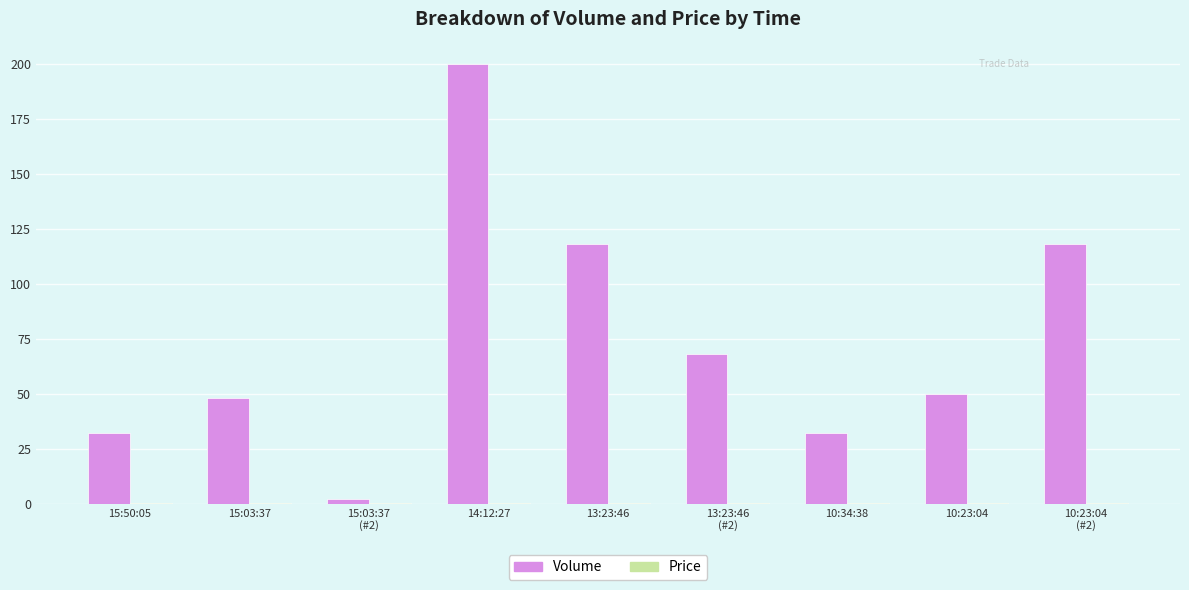

True or false: Volume has a value of 47.8 at 10:34:38.

False